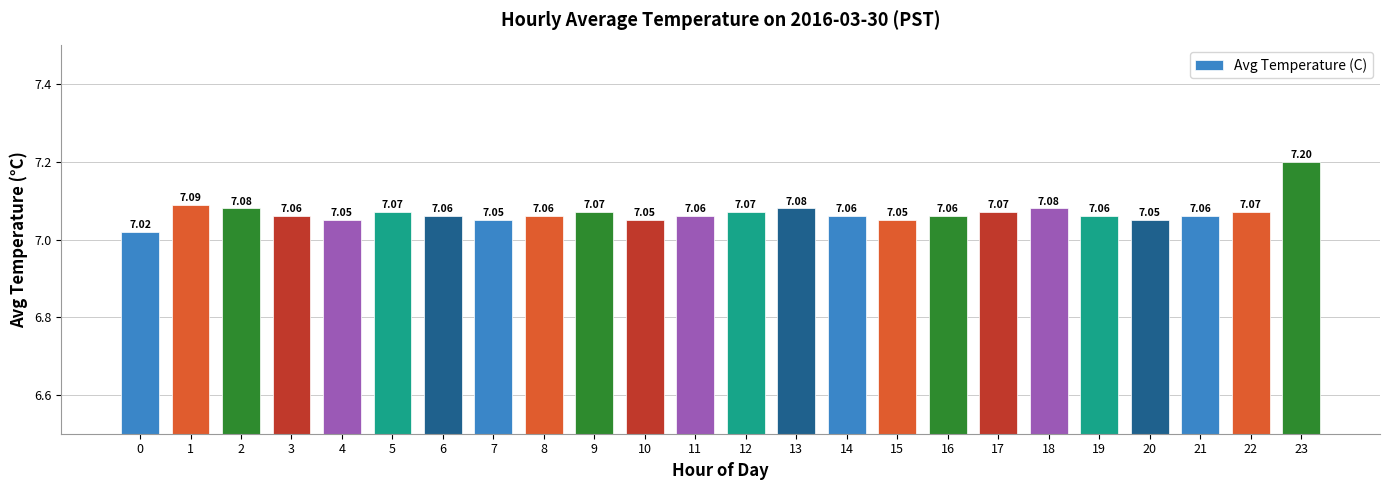

What is the ratio of the value at 21 to the value at 2?

1.0